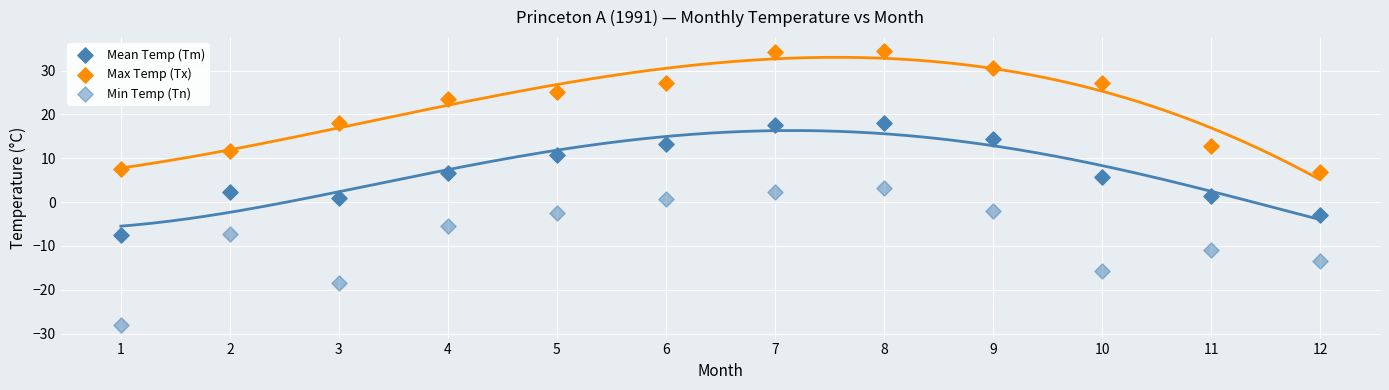

How many points are shown in the scatter plot?

36